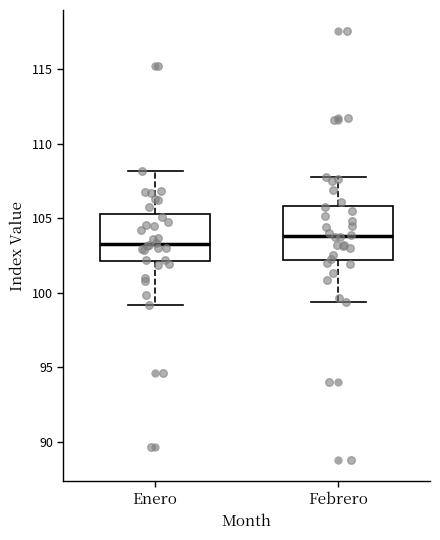

Reading left to right, read every box against the y-axis: the position of its median line, the range the box covers, and the ends of its whiskers. The values are not printed on the chart, so give them approximately, as read against the axis.

Enero: median 103.5, box 102.0 to 105.5, whiskers 99.0 to 108.0
Febrero: median 104.0, box 102.0 to 106.0, whiskers 99.5 to 107.5